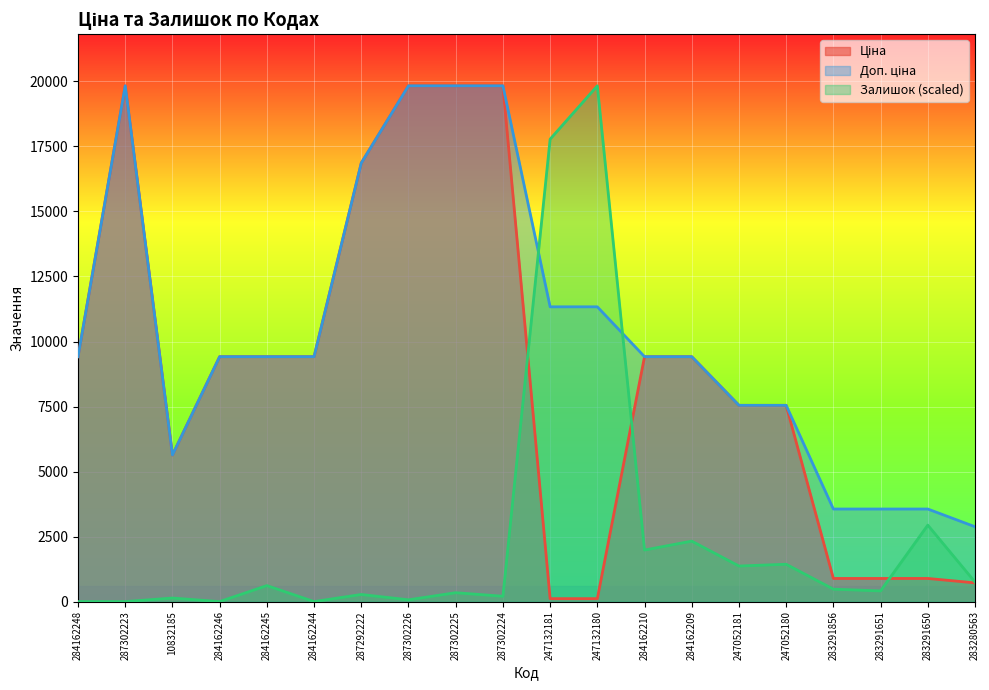

Is it true that Доп. ціна equals 2720.4 at 247052181?

False